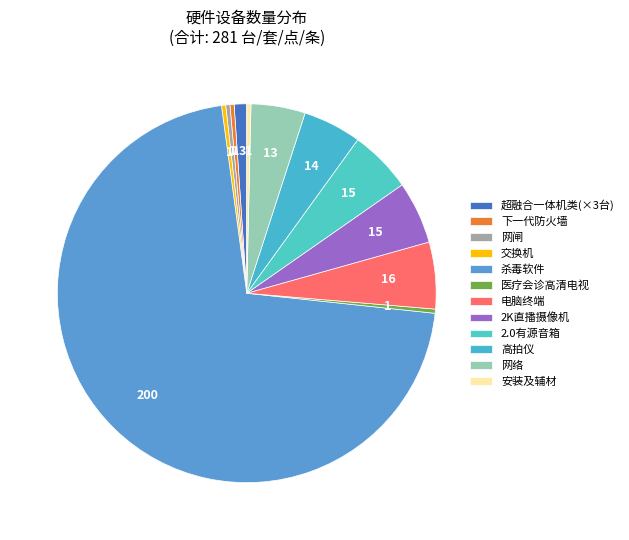

How many slices are in this pie chart?

12